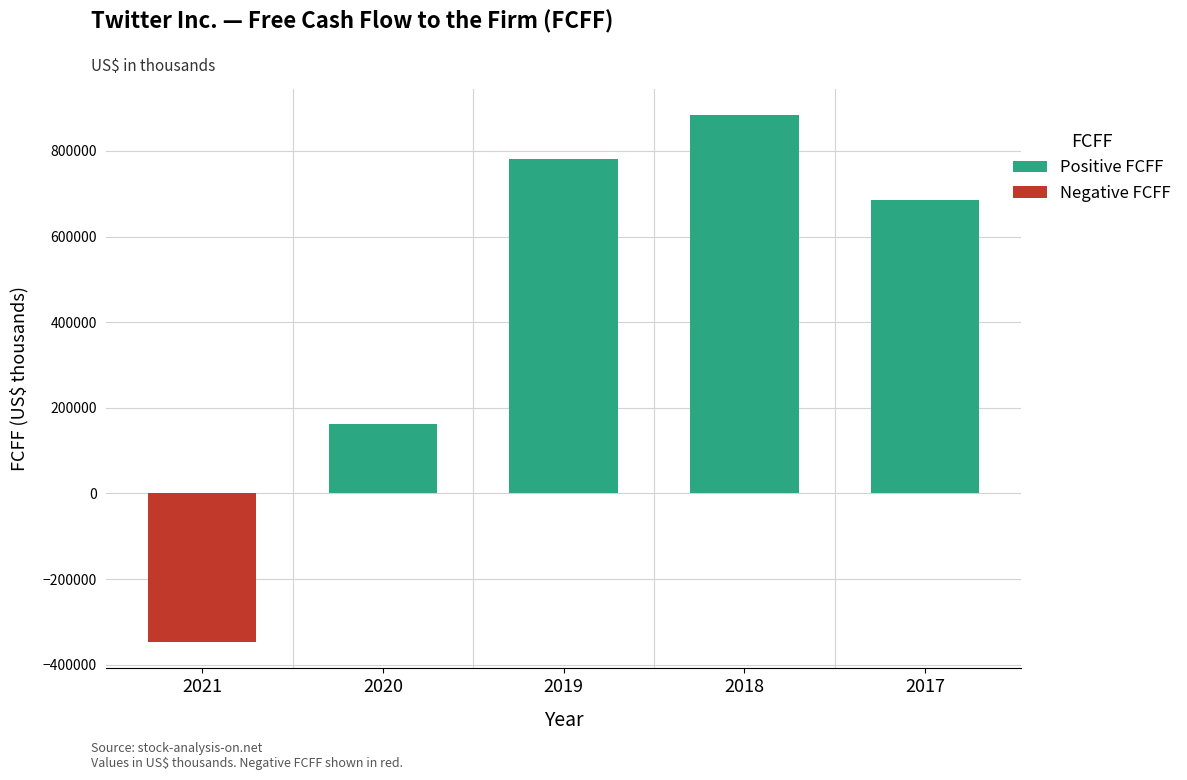

List the series in order of their overall mean, lowest first.

Negative FCFF, Positive FCFF